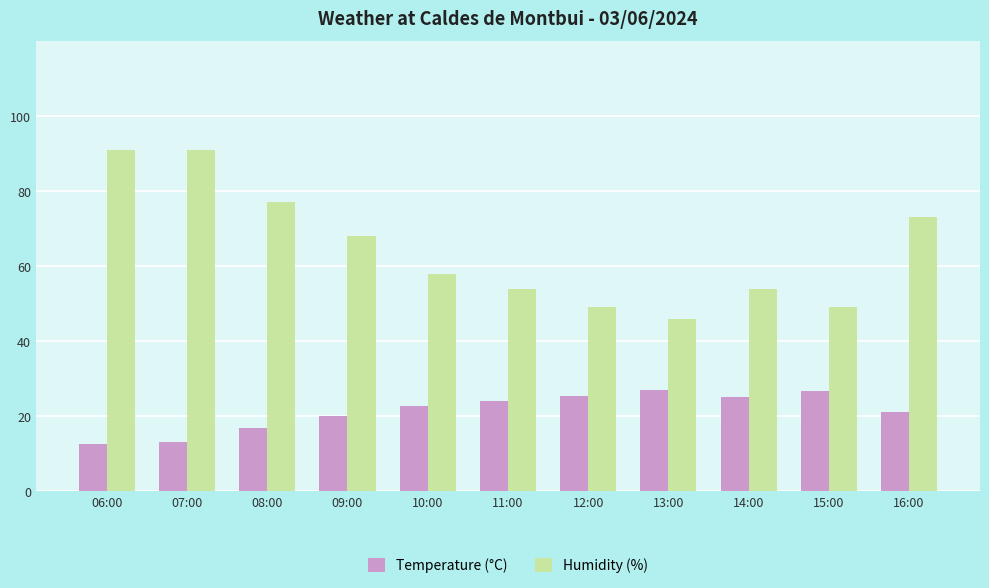

How many data points does each series have?

11